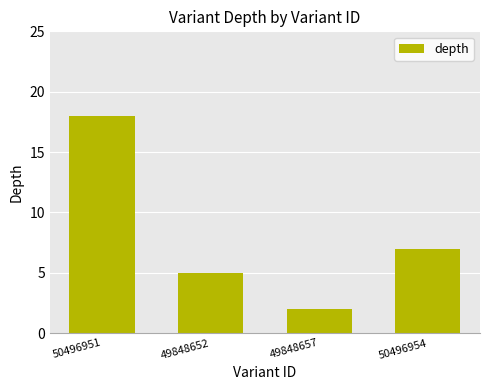

Which category has the highest value across all series?

50496951